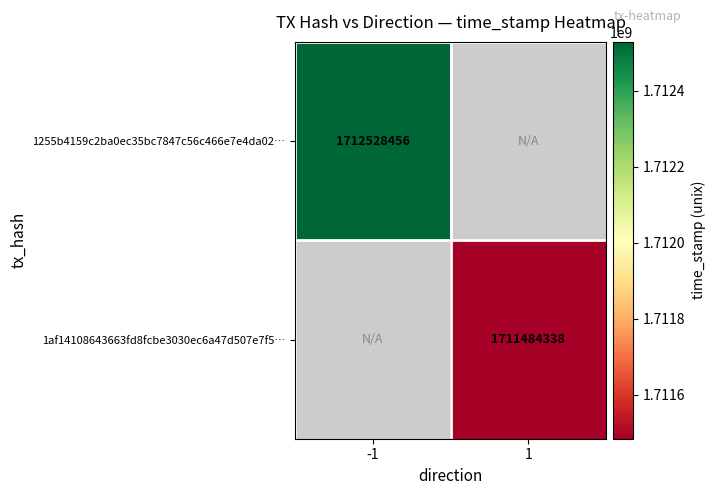

The value of 1af14108643663fd8fcbe3030ec6a47d507e7f5… at 1 is 2679386433. True or false?

False